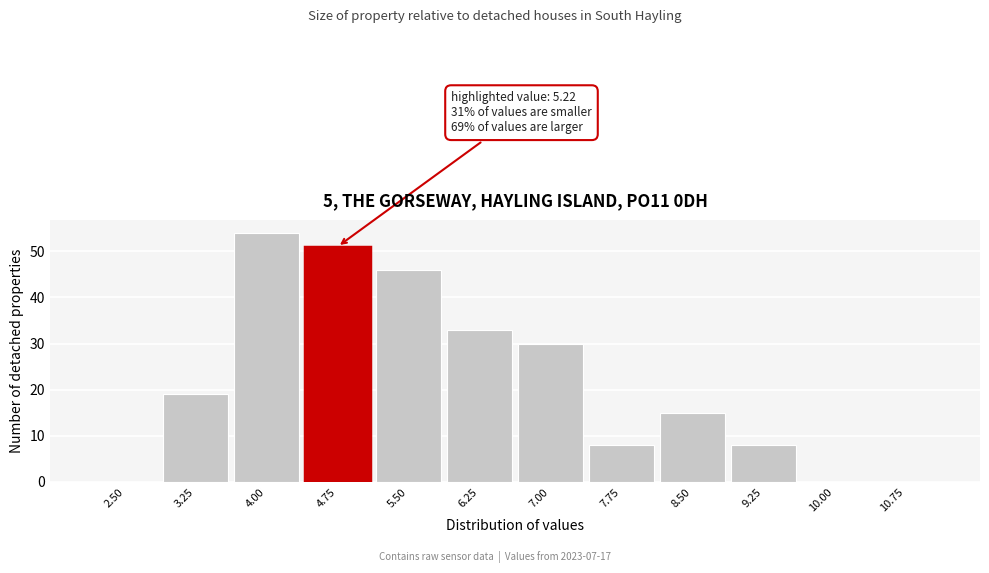

Reading left to right, list all the values displayed in this chart.

2.50=0	3.25=19	4.00=54	4.75=51	5.50=46	6.25=33	7.00=30	7.75=8	8.50=15	9.25=8	10.00=0	10.75=0